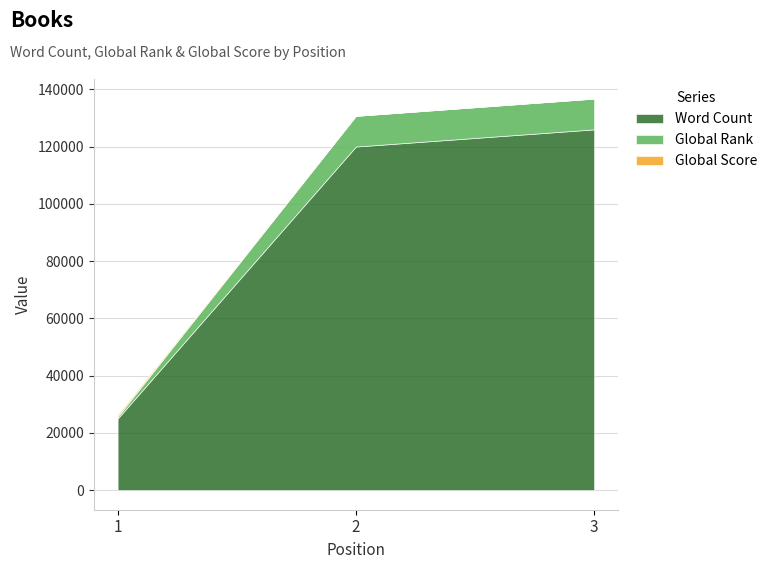

What is the sum of all Word Count values?

271000